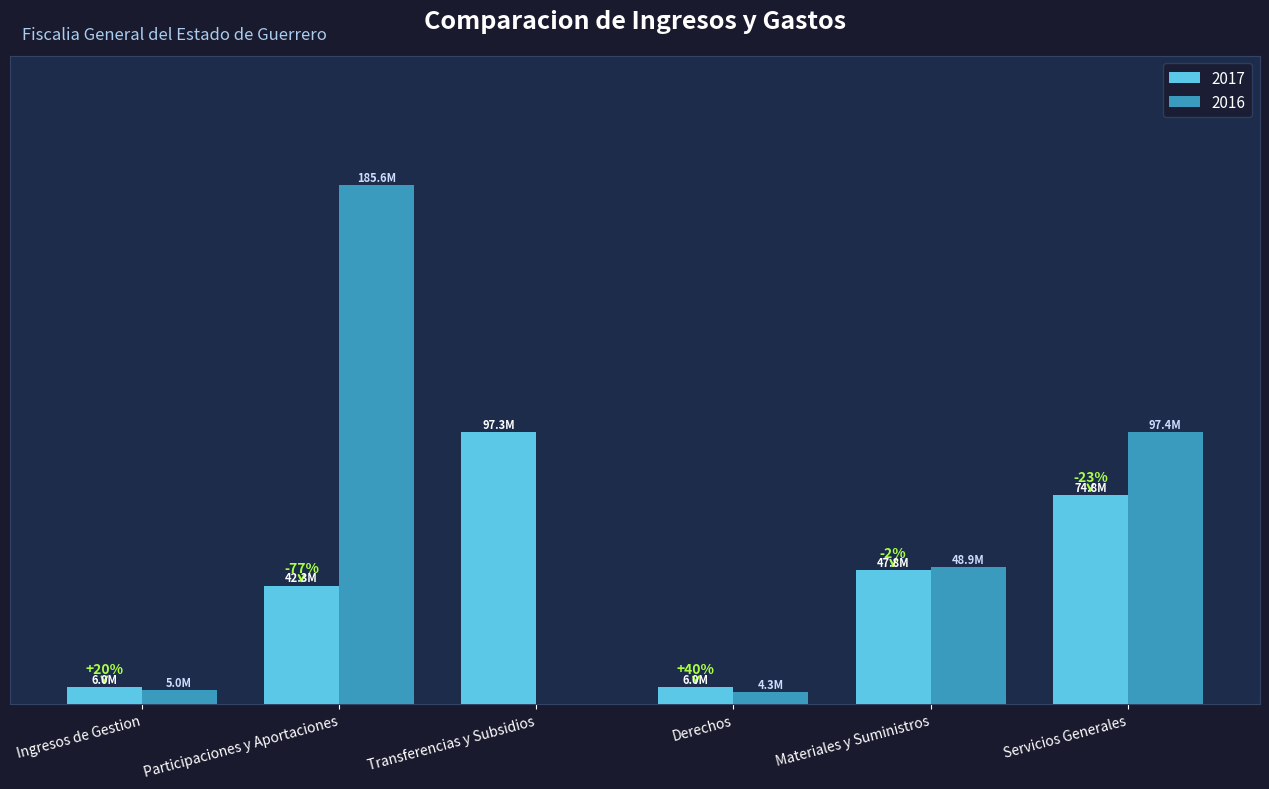

The value of 2017 at Transferencias y Subsidios is 97323381.0. True or false?

True